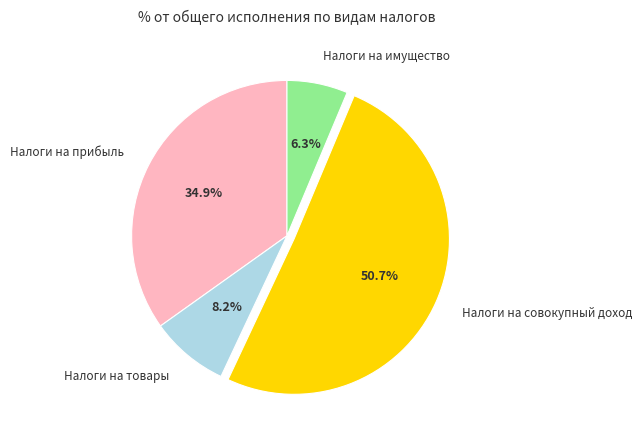

Does any single category account for the majority?

Yes